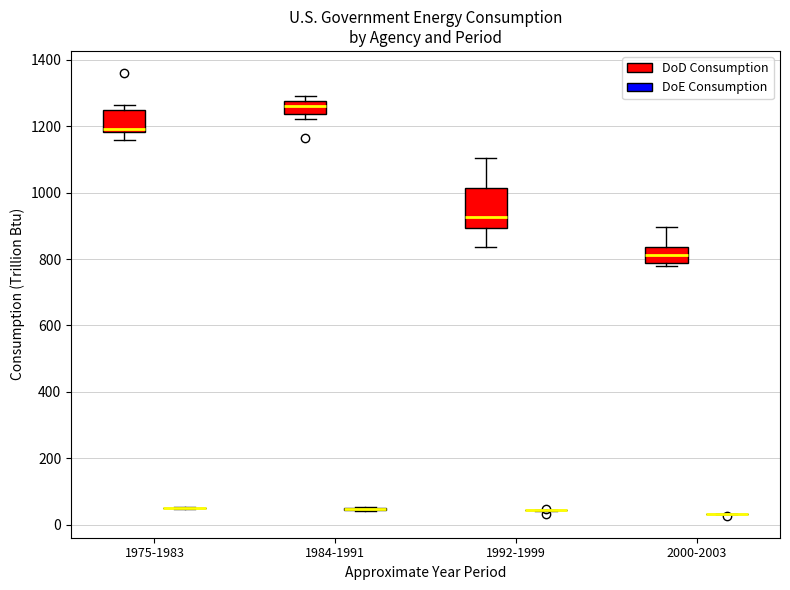

Reading left to right, read every box against the y-axis: the position of its median line, the range the box covers, and the ends of its whiskers. The values are not printed on the chart, so give them approximately, as read against the axis.

1975-1983 (DoD Consumption): median 1200, box 1180 to 1240, whiskers 1160 to 1260
1975-1983 (DoE Consumption): box collapsed to a line at 40, whiskers 40 to 60
1984-1991 (DoD Consumption): median 1260, box 1240 to 1280, whiskers 1220 to 1300
1984-1991 (DoE Consumption): box collapsed to a line at 40, whiskers 40 to 60
1992-1999 (DoD Consumption): median 920, box 900 to 1020, whiskers 840 to 1100
1992-1999 (DoE Consumption): box collapsed to a line at 40, whiskers 40 to 40
2000-2003 (DoD Consumption): median 820, box 780 to 840, whiskers 780 (just below the box's lower edge) to 900
2000-2003 (DoE Consumption): box collapsed to a line at 40, whiskers 40 to 40